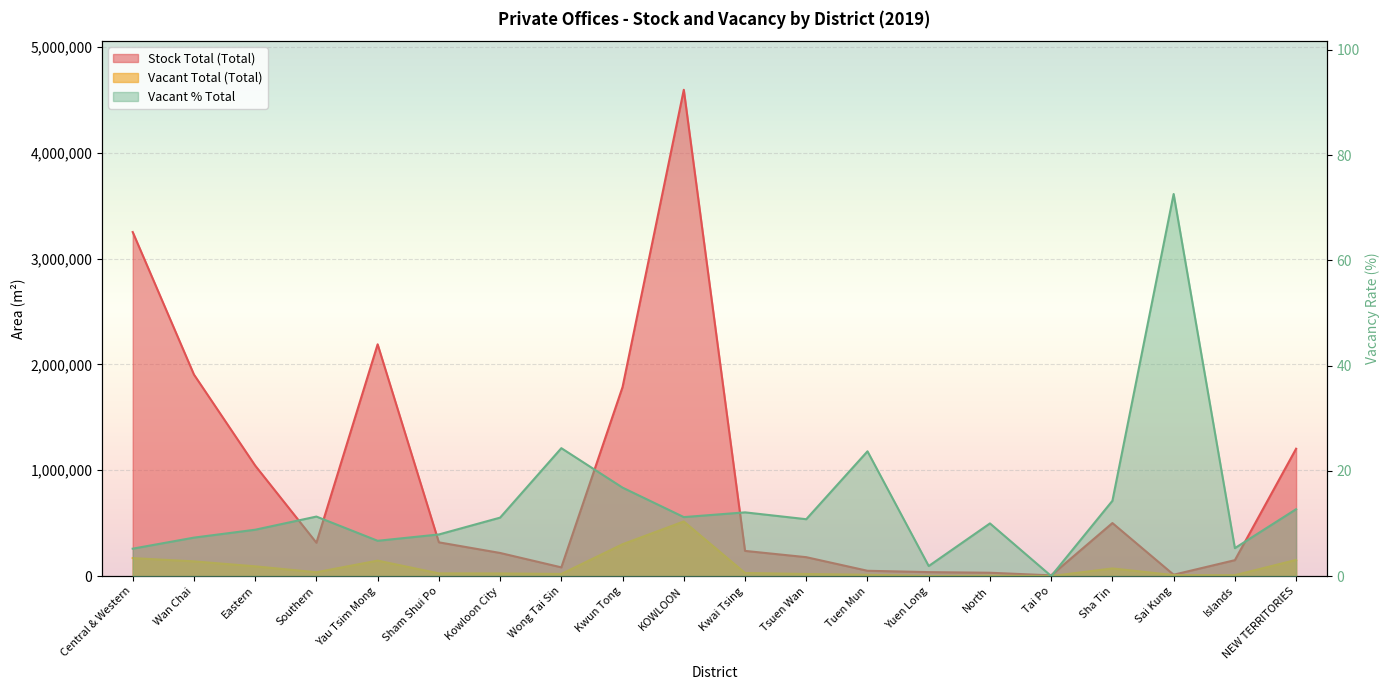

True or false: Stock Total (Total) has a value of 6400.0 at Tai Po.

True